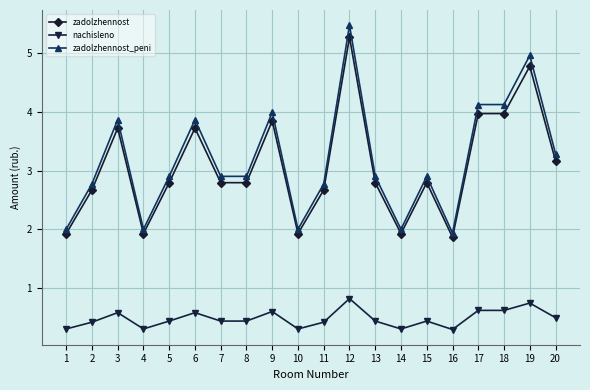

What is the total value across all series at 14?

4.2